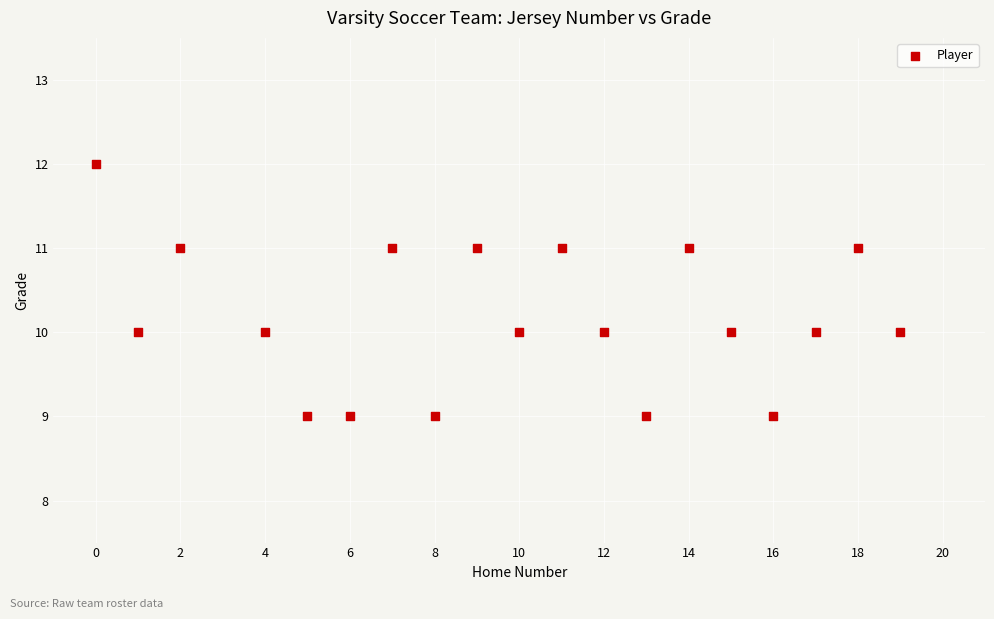

What is the range of Y values (max minus min)?

3